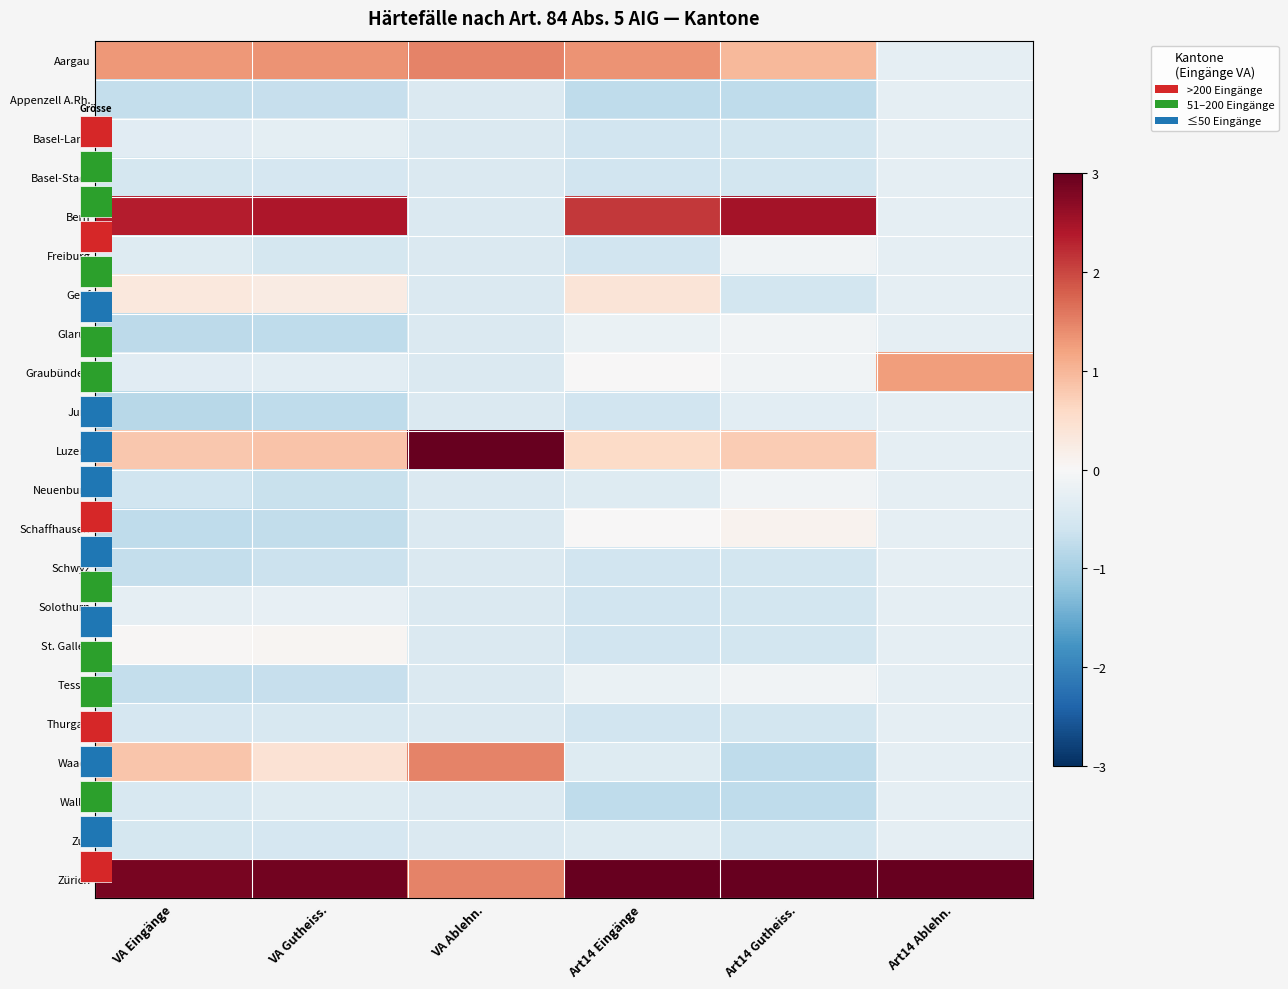

What is the average value of the Glarus series?

-0.4